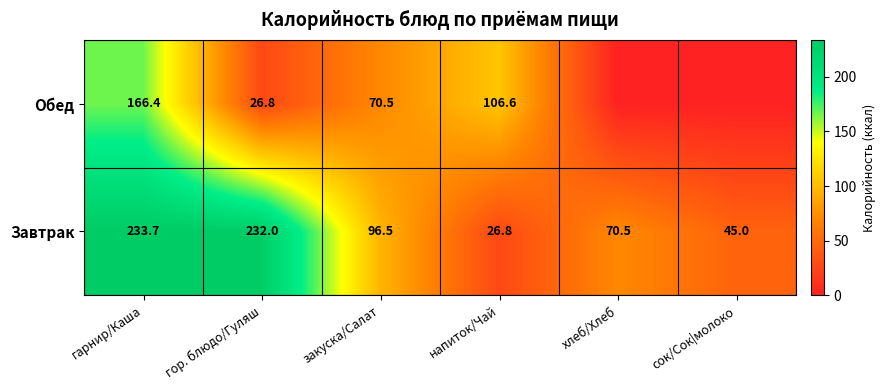

What is the spread (max minus min) of values at напиток/Чай?

79.8